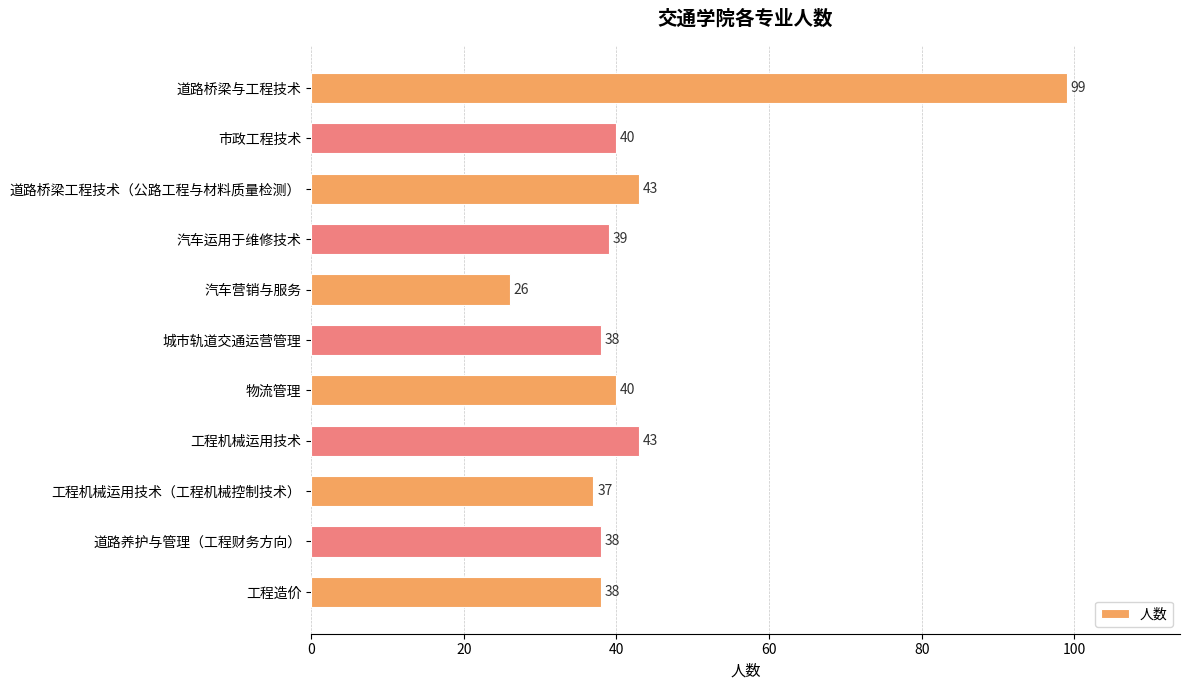

True or false: the data shows 61 at 工程机械运用技术（工程机械控制技术）.

False